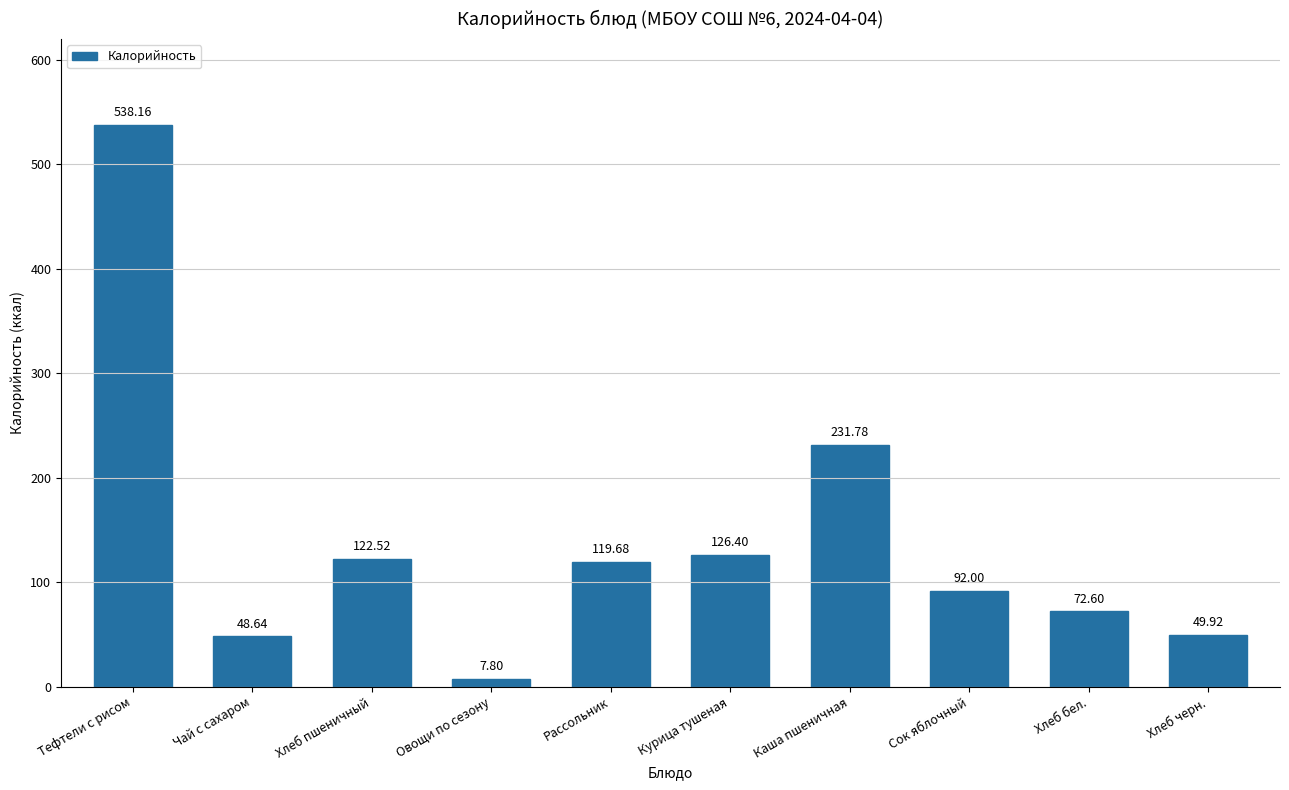

Which has a higher value, Хлеб черн. or Хлеб пшеничный?

Хлеб пшеничный